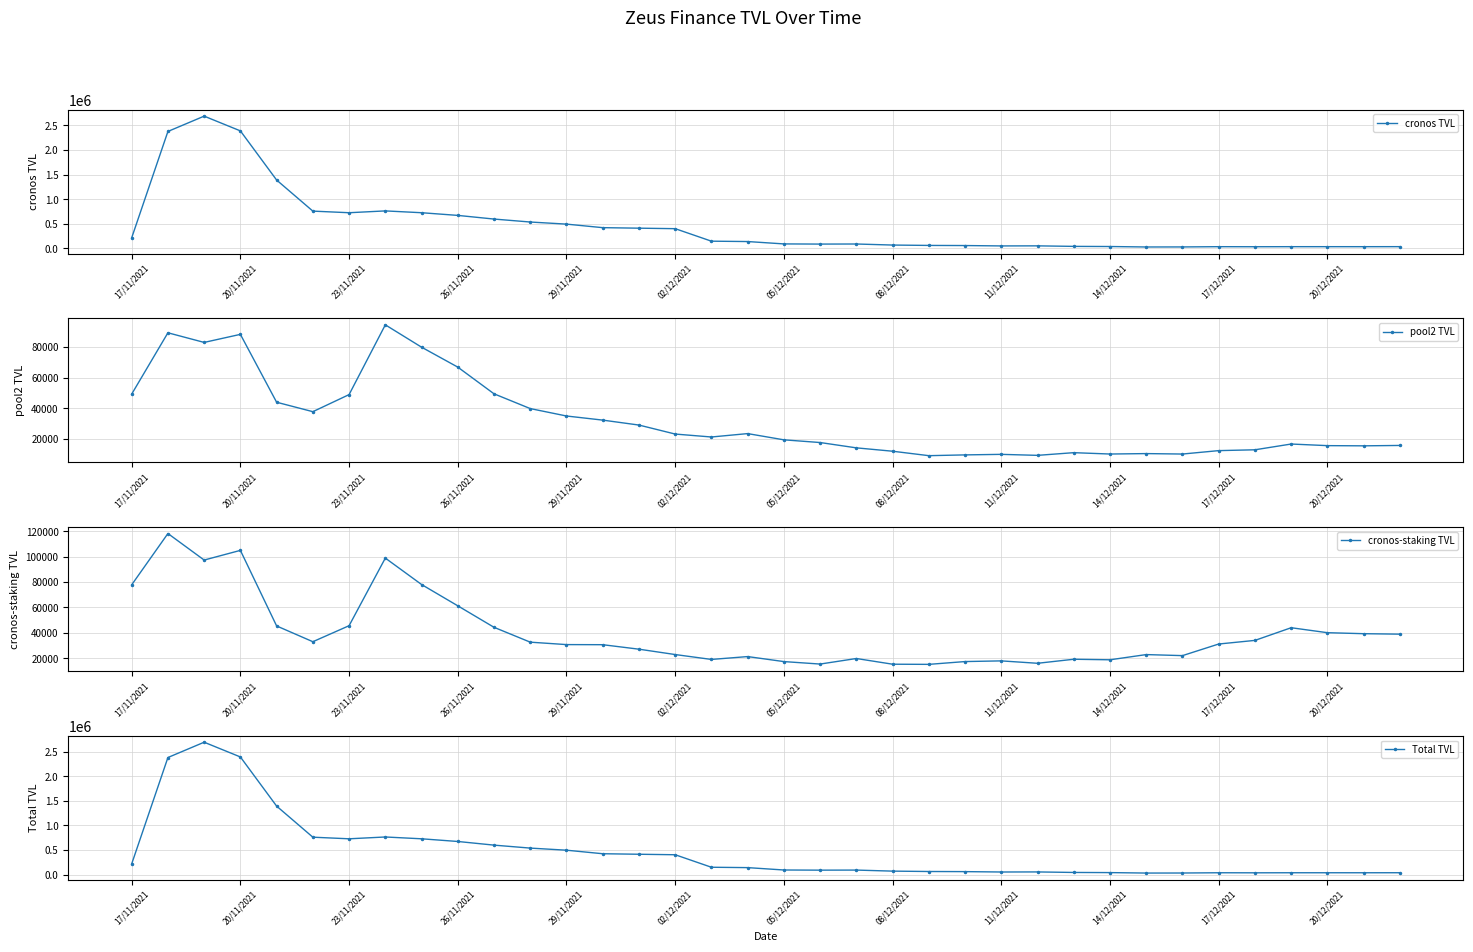

True or false: cronos TVL has more than 0 points higher than both neighbors.

True